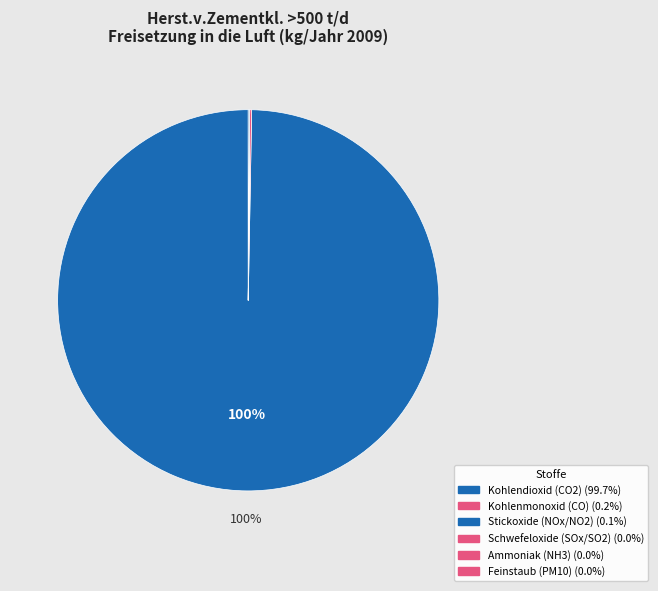

How many segments does this pie chart have?

10